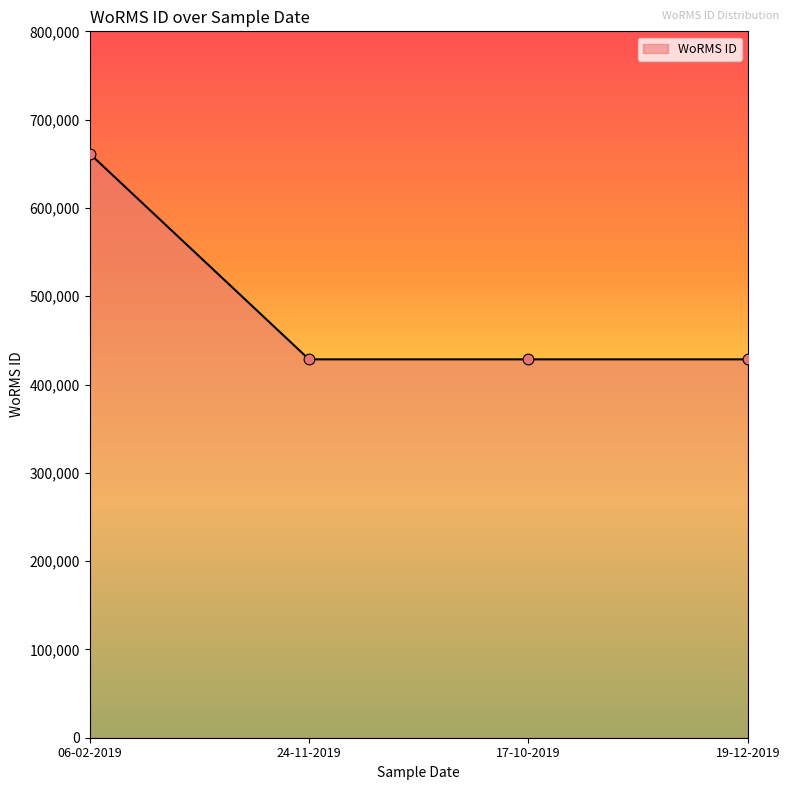

Approximately how many times larger is the value at 06-02-2019 compared to 19-12-2019?

1.5